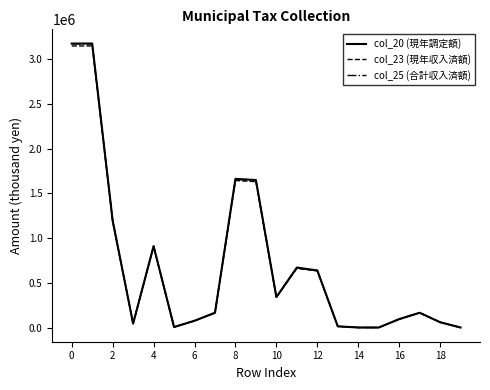

Which series has the largest range (max minus min)?

col_20 (現年調定額)